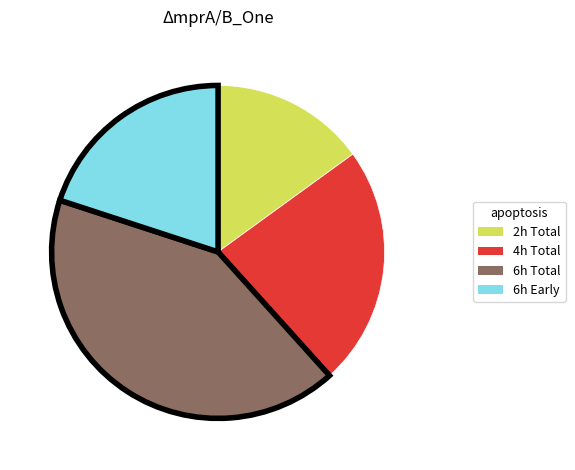

Is there any slice that represents more than half of the pie?

No